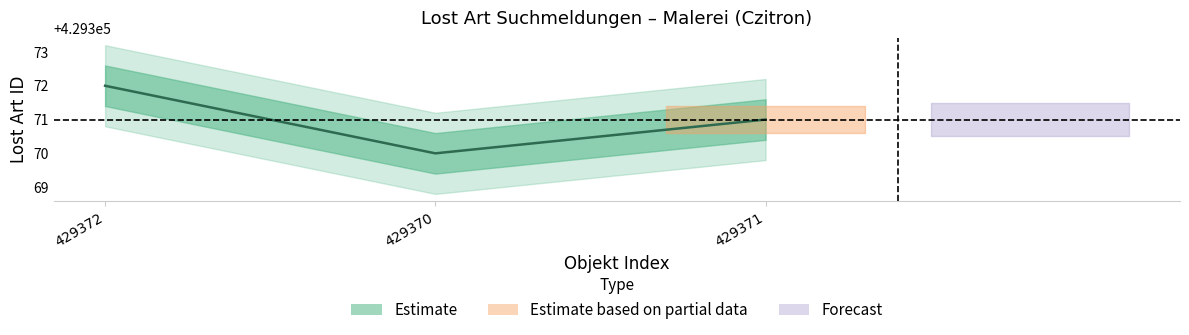

At which label does the data first exceed 429371?

429372